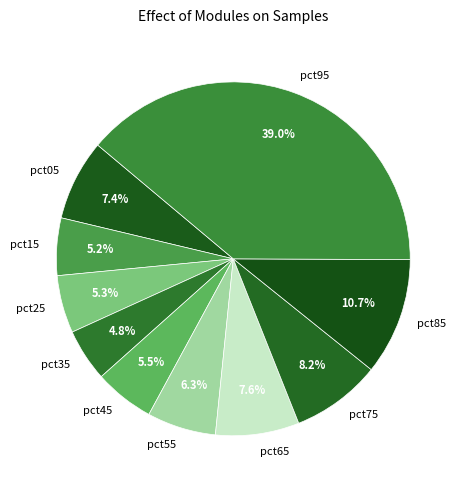

Combined, what portion of the pie is pct65 and pct35?

12.4%